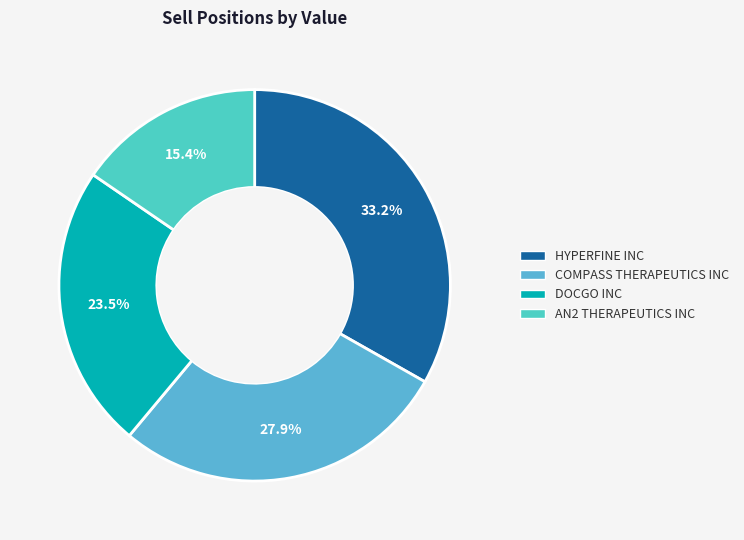

To the nearest percent, what is the combined percentage of COMPASS THERAPEUTICS INC and HYPERFINE INC?

61%